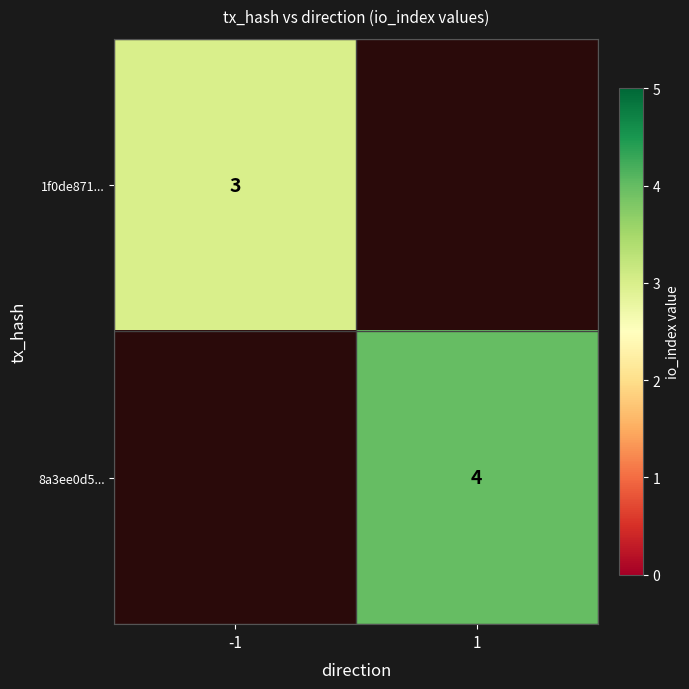

Which category has the highest value across all series?

1